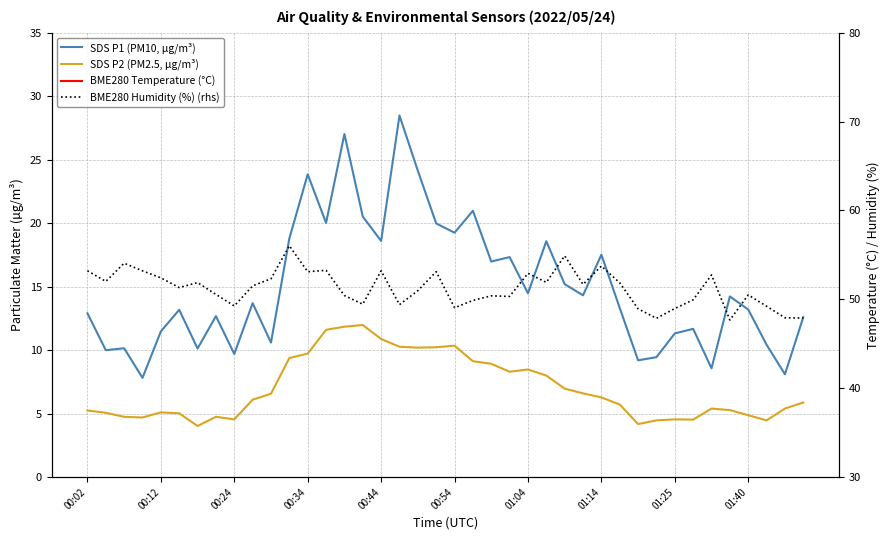

Between 23 and 37, which series saw the biggest shift?

SDS P1 (PM10, µg/m³)